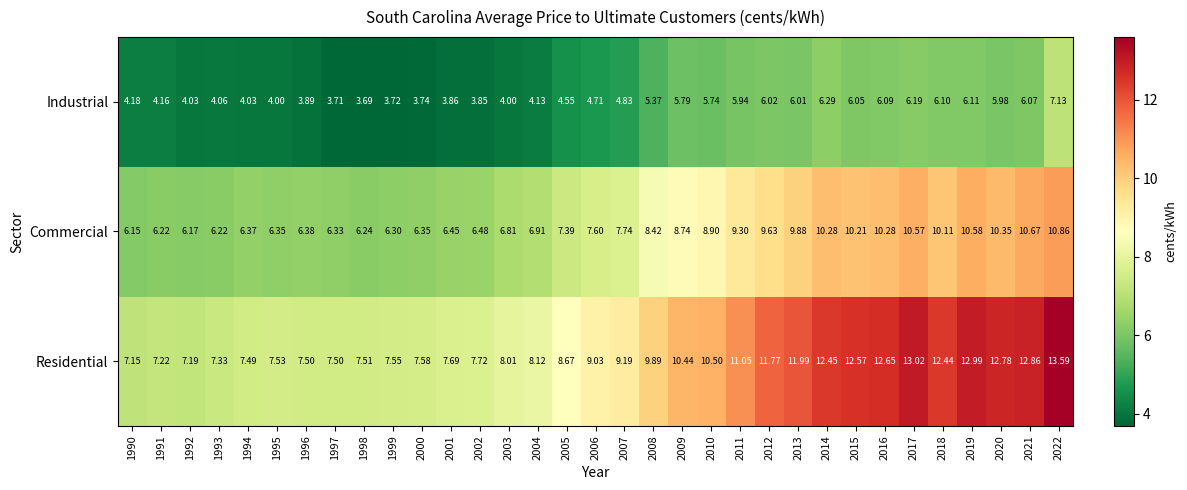

Is the value of Industrial at 1992 greater than the value of Commercial at 2015?

No